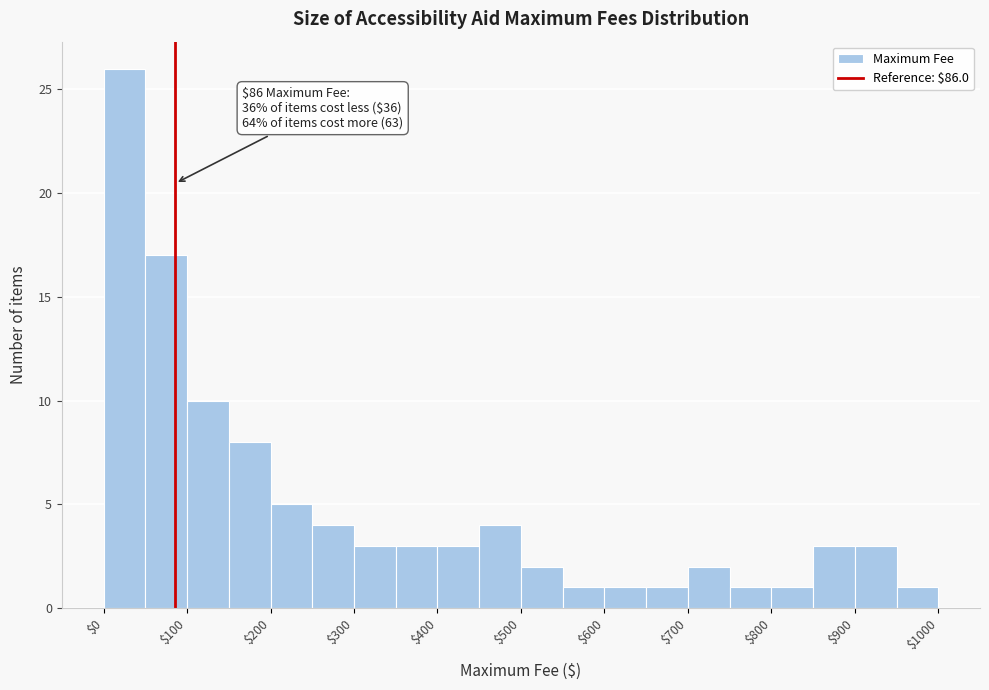

Over which range of the x-axis is the bar tallest?

0 to 50